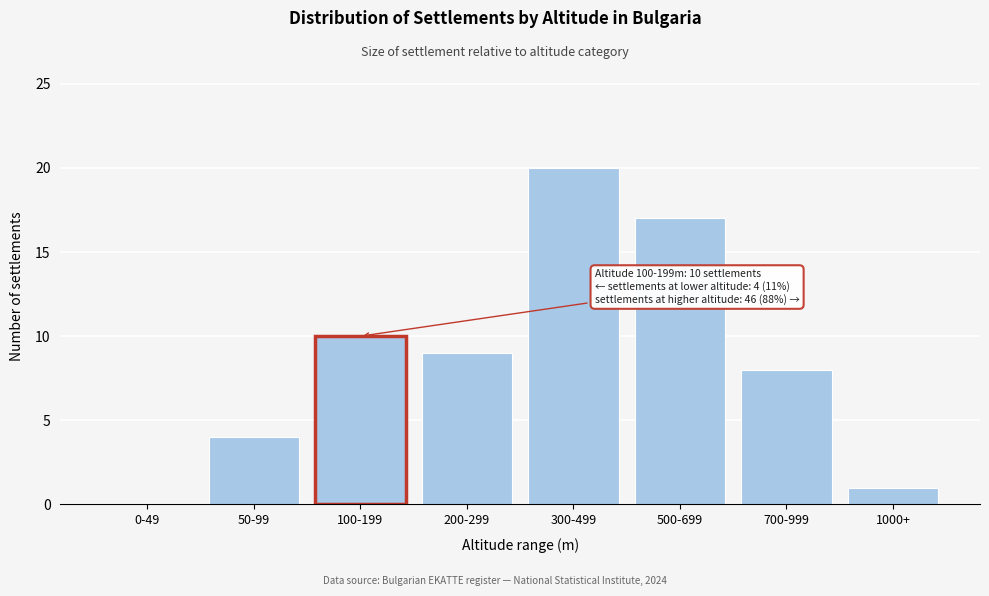

Reading left to right, extract all data points from this chart.

0-49=0	50-99=4	100-199=10	200-299=9	300-499=20	500-699=17	700-999=8	1000+=1